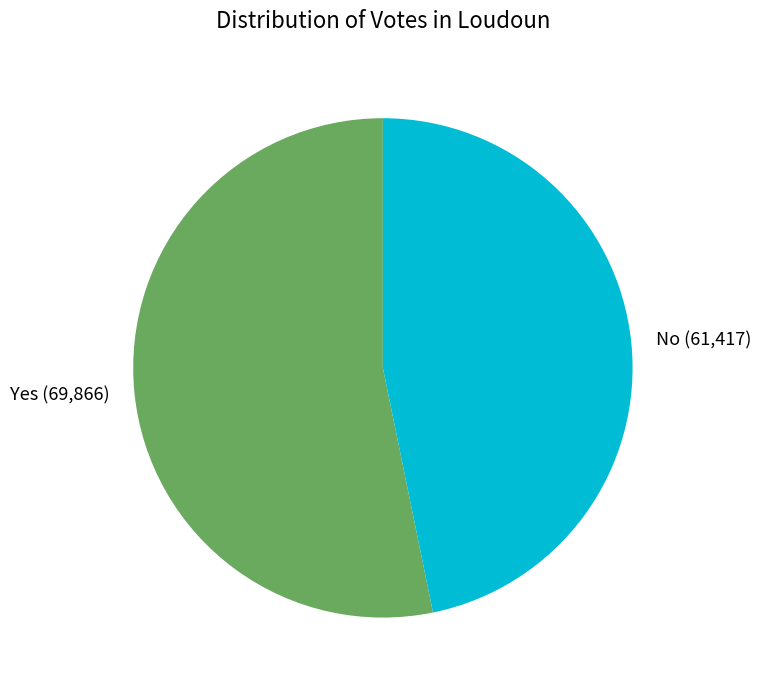

What is the largest slice in the pie chart?

Yes (69,866)